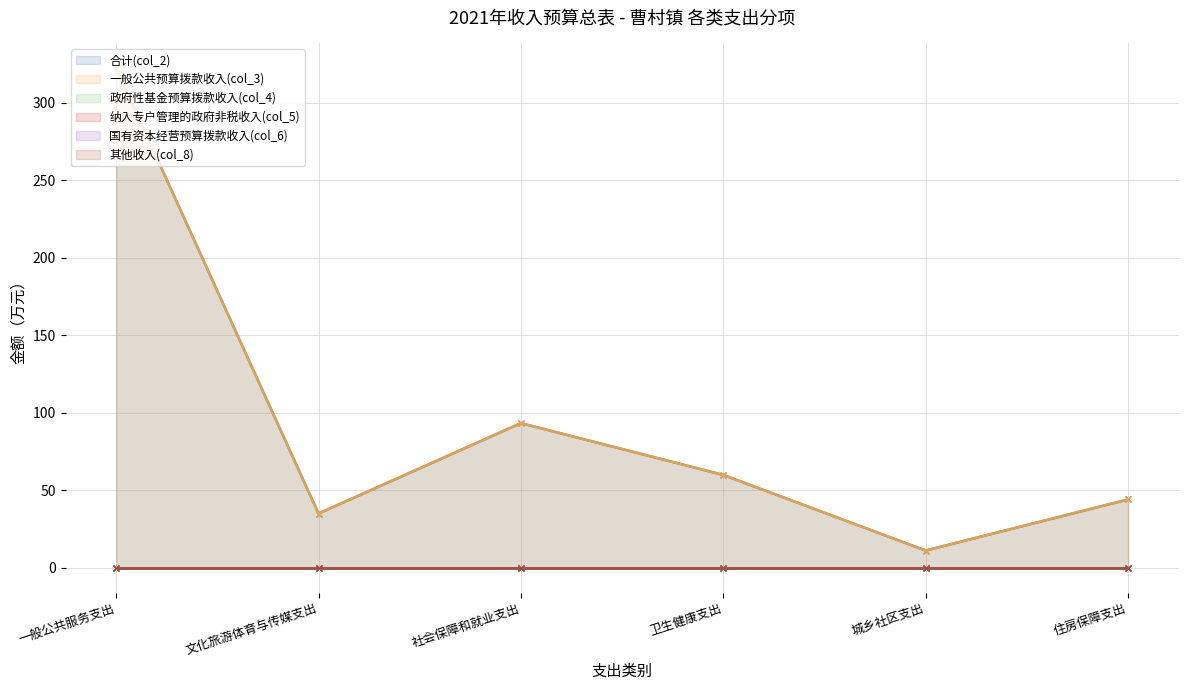

What is the label of the 5th point from the right?

文化旅游体育与传媒支出